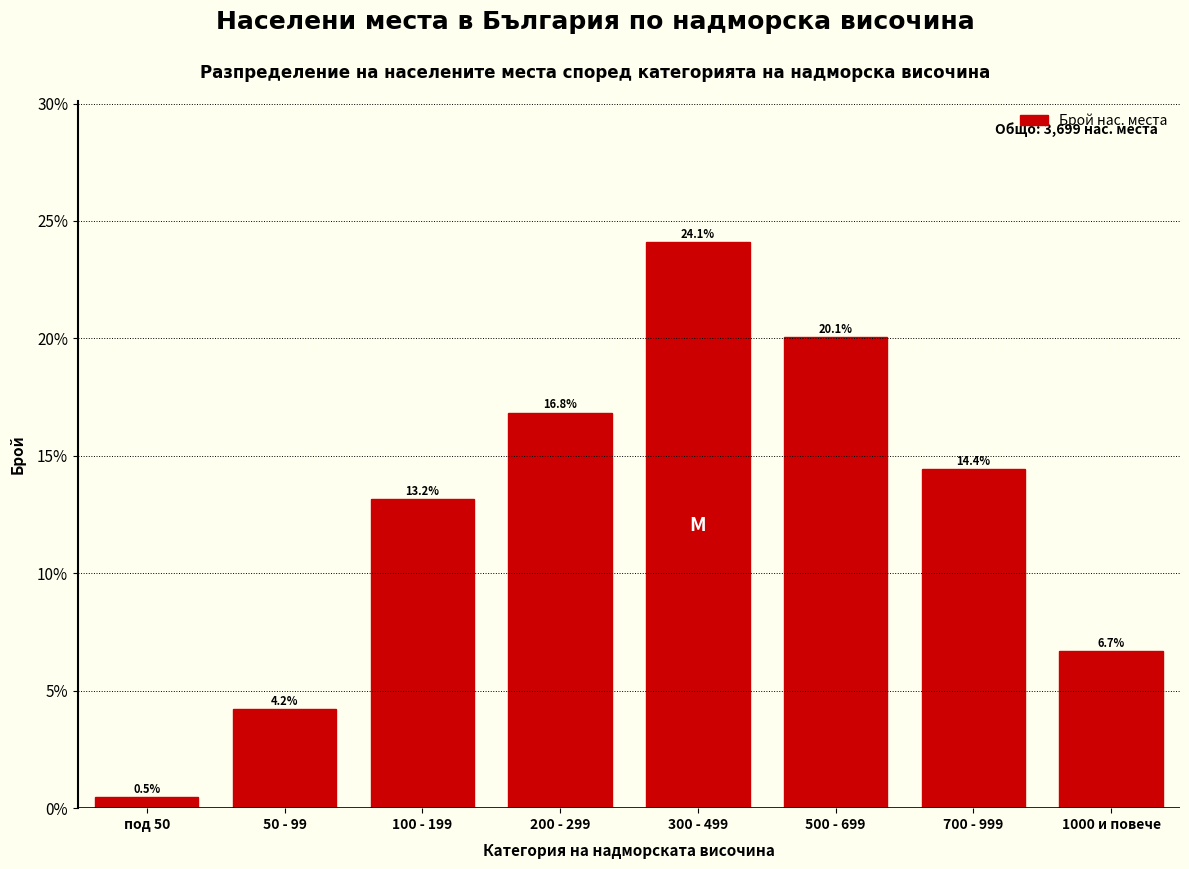

Reading left to right, extract all data points from this chart.

0.5	4.2	13.2	16.8	24.1	20.1	14.4	6.7